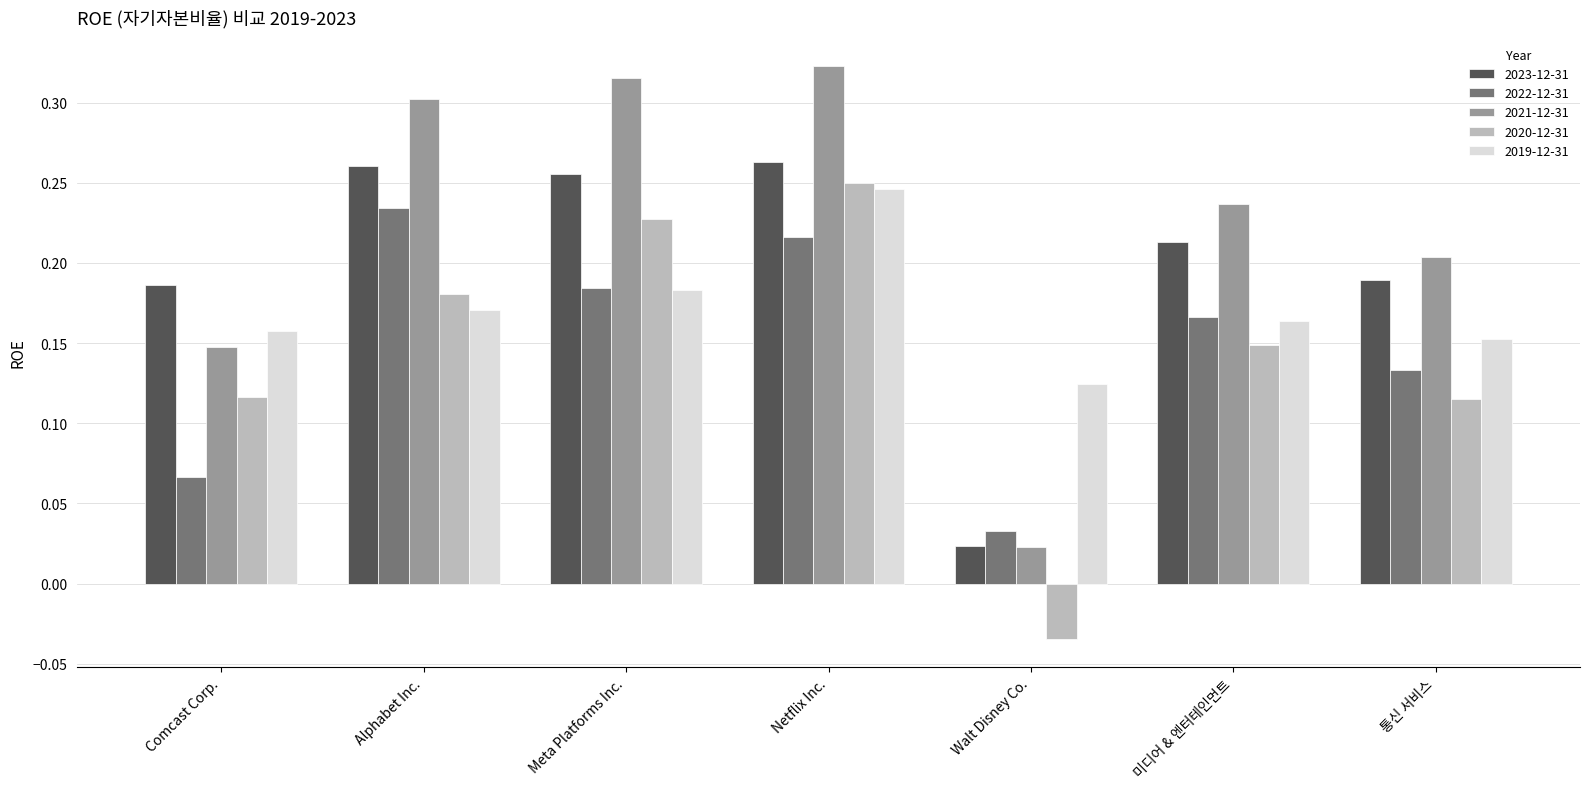

Rank the categories by 2022-12-31 value from lowest to highest.

Walt Disney Co., Comcast Corp., 통신 서비스, 미디어 & 엔터테인먼트, Meta Platforms Inc., Netflix Inc., Alphabet Inc.